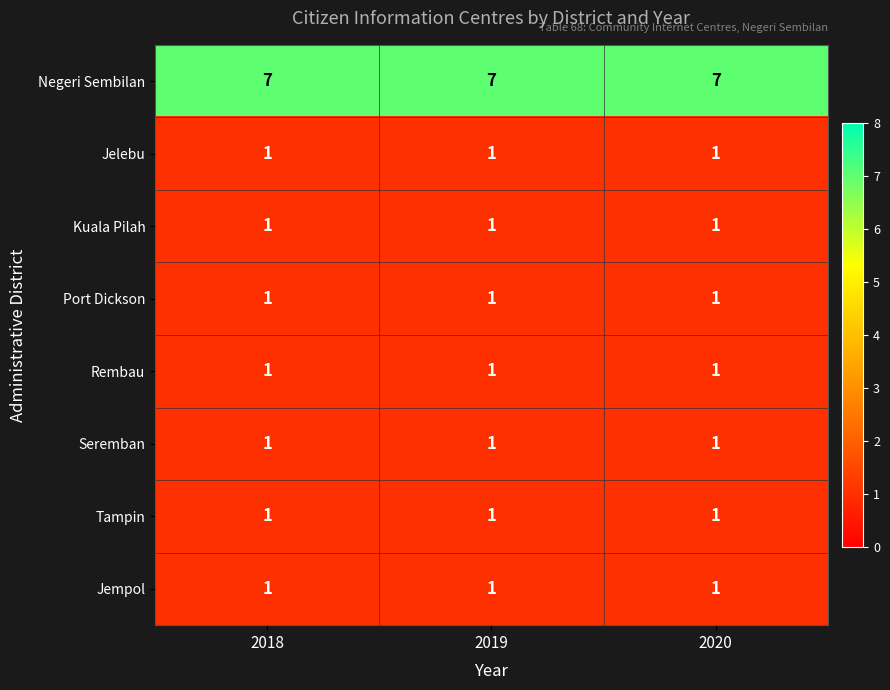

At how many categories does at least one series exceed 4?

3